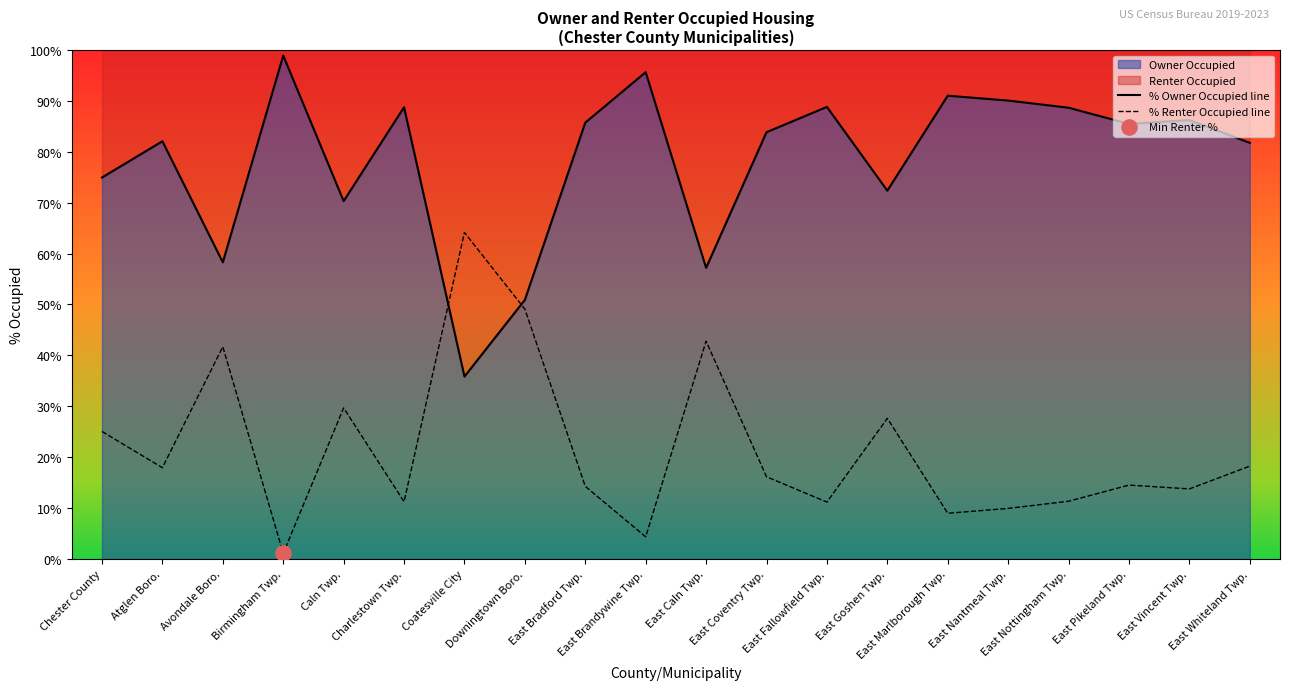

Which series has the widest spread of Y values?

% Owner Occupied line